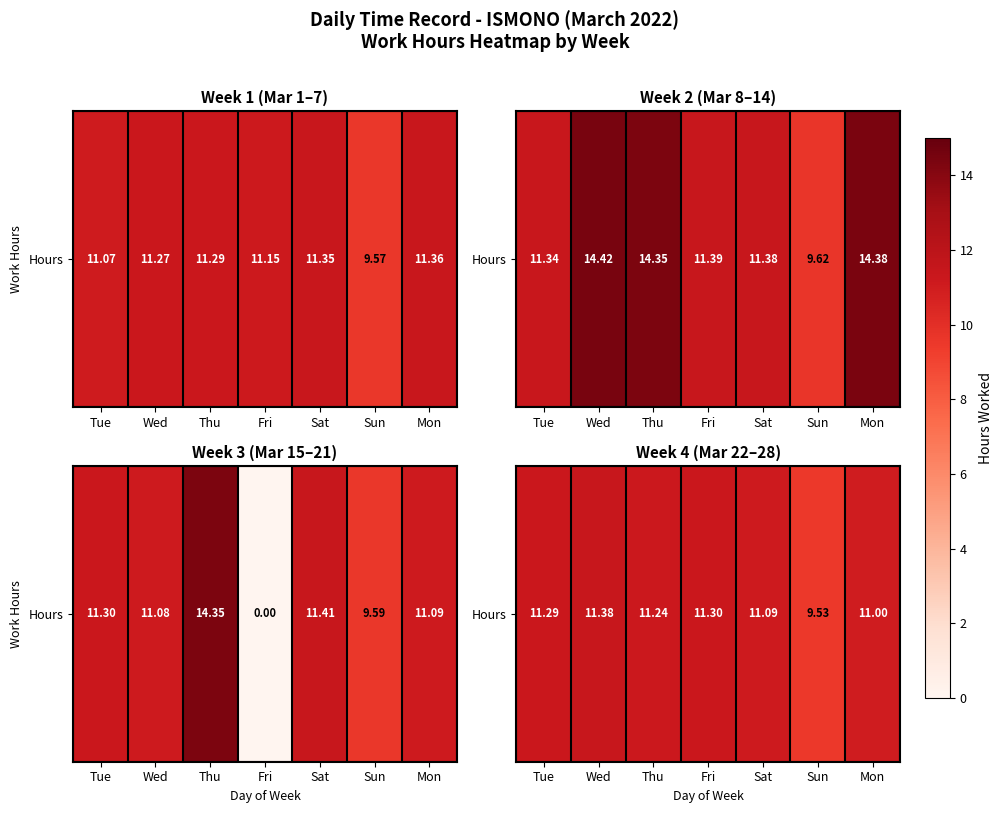

What is the change in value from Thu to Fri?

+0.1